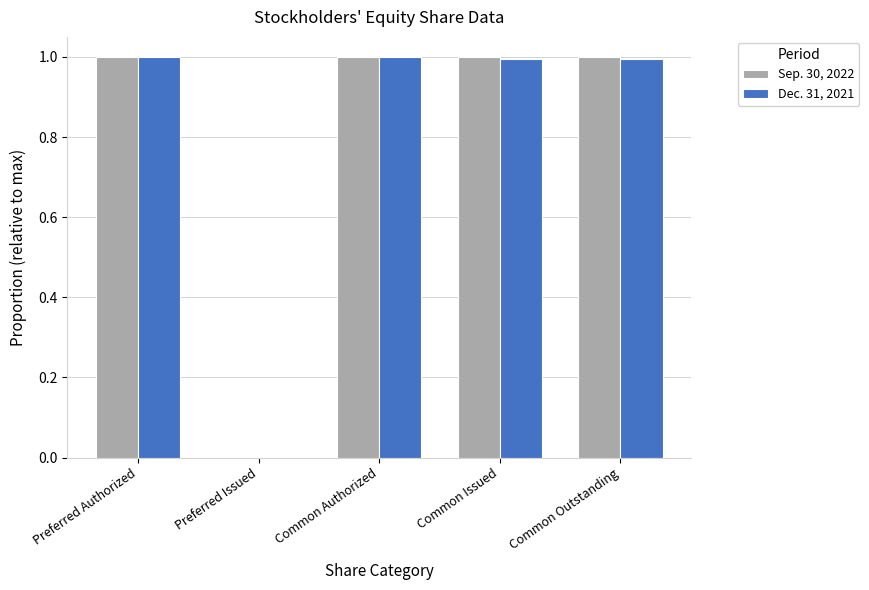

True or false: Sep. 30, 2022 has a value of 1.0 at Common Outstanding.

True